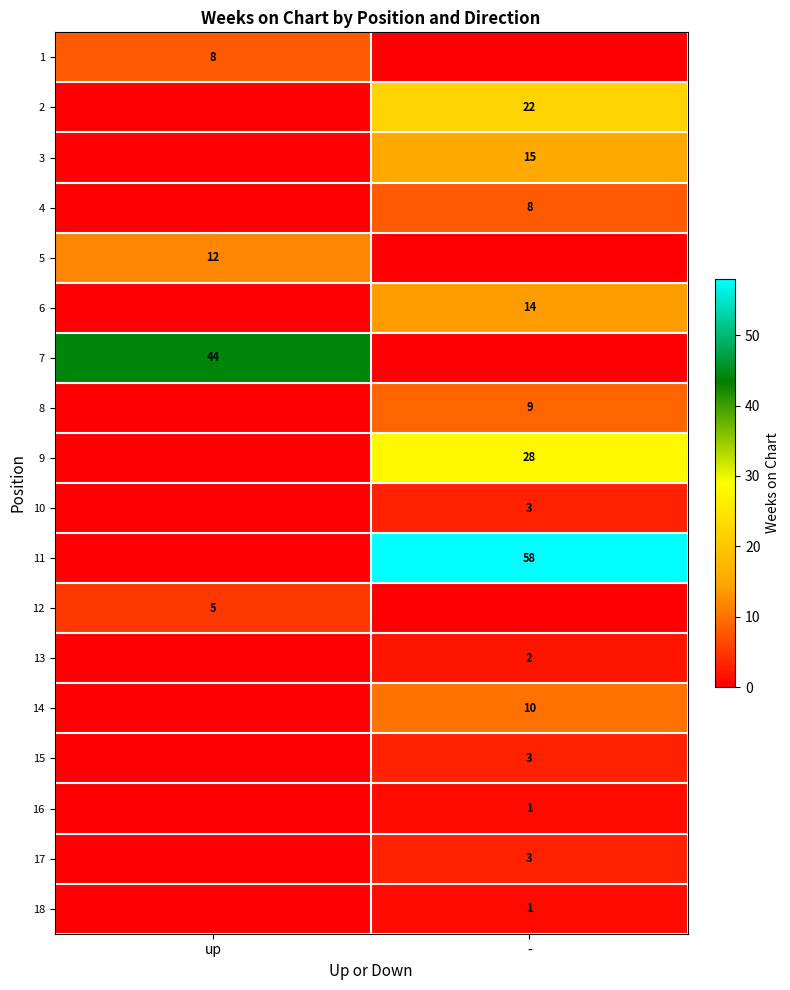

Is it true that 17 equals 3 at -?

True